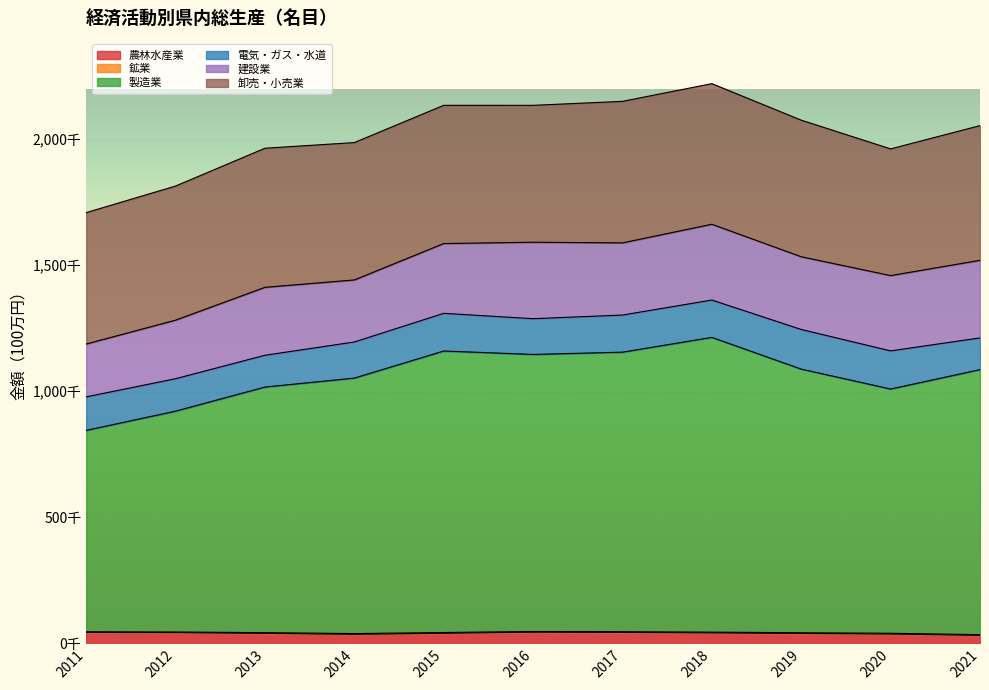

Where is the first local minimum for 鉱業?

2012